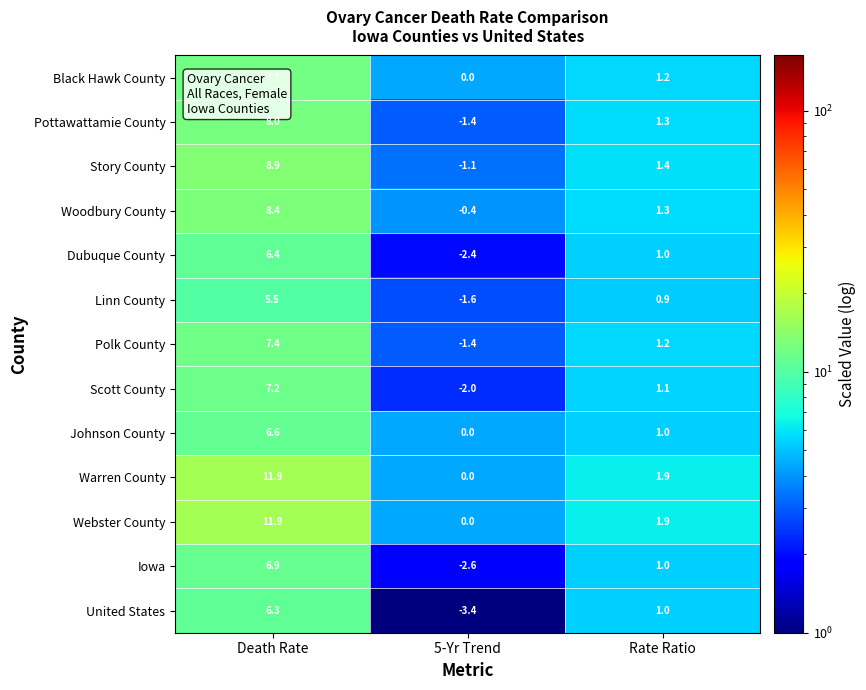

What is the total value across all series at Rate Ratio?

16.2